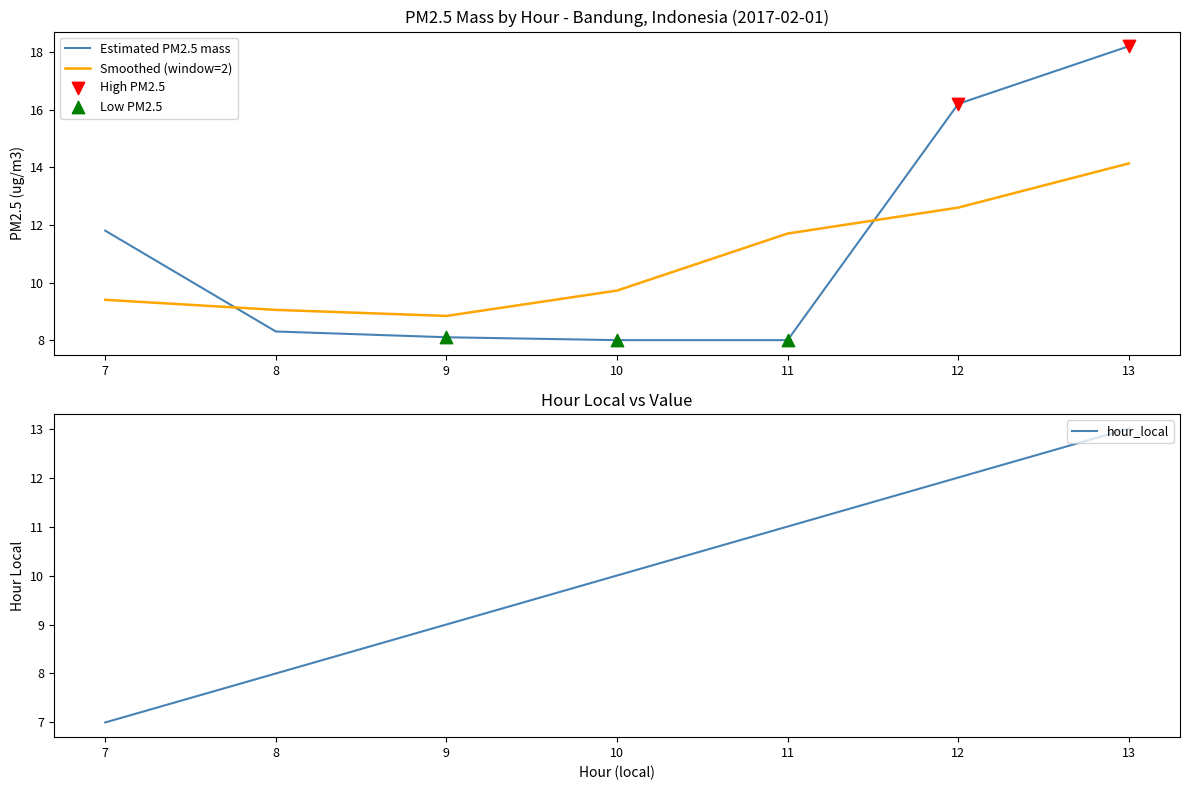

At how many categories does at least one series exceed 16?

2